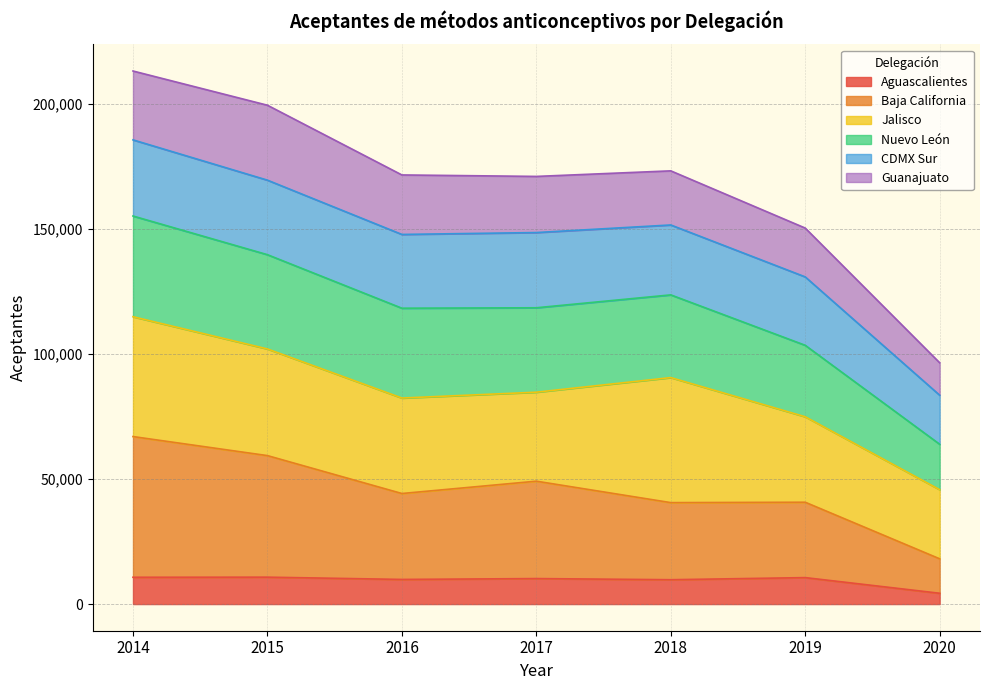

What is the total value across all series at 2019?

150365.0